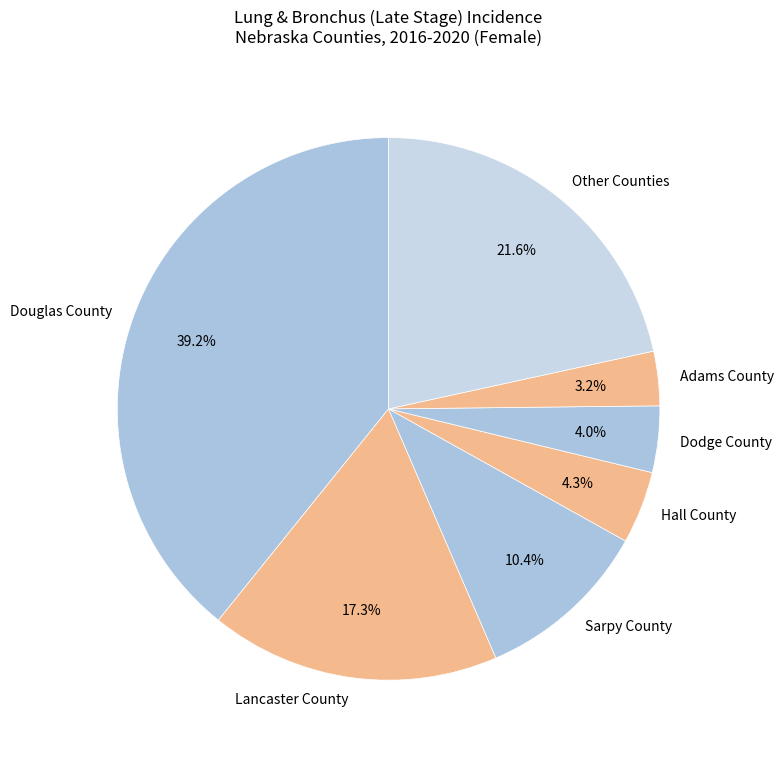

Which category has the biggest portion of the pie?

Douglas County